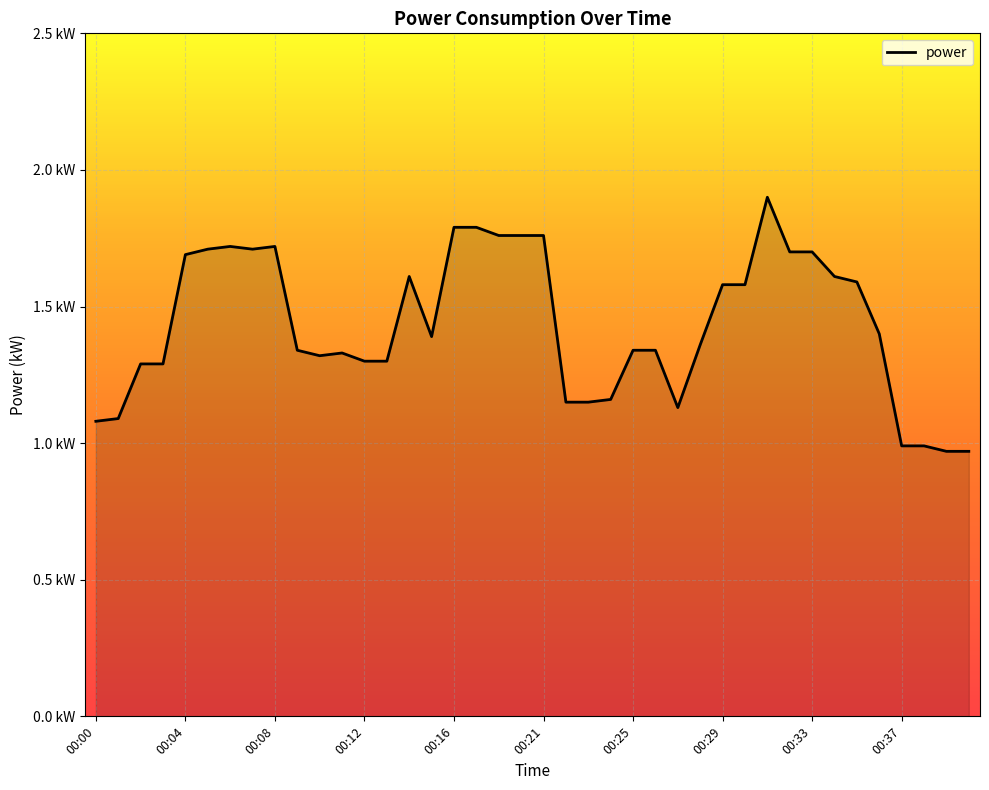

Is this an area chart (filled region under the line)?

Yes